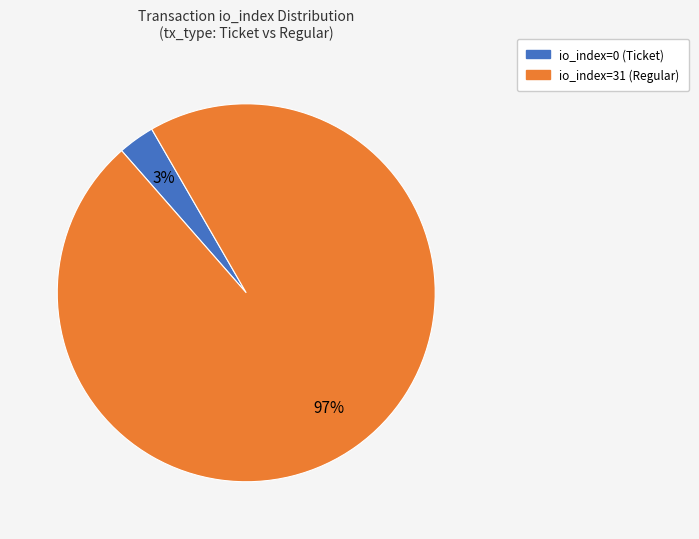

Which category has the biggest portion of the pie?

io_index=31 (Regular)